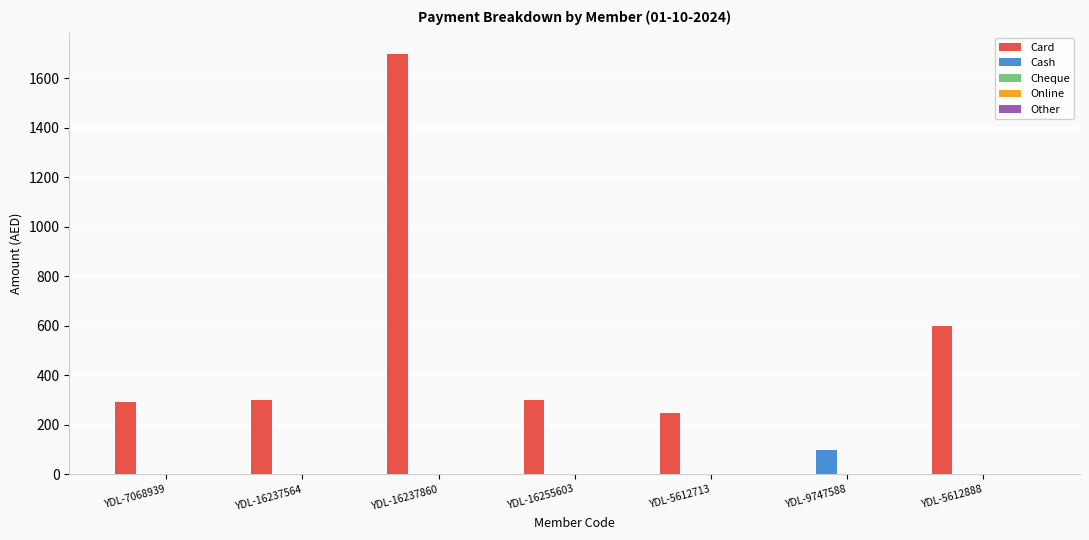

At which category is the sum across all series the highest?

YDL-16237860